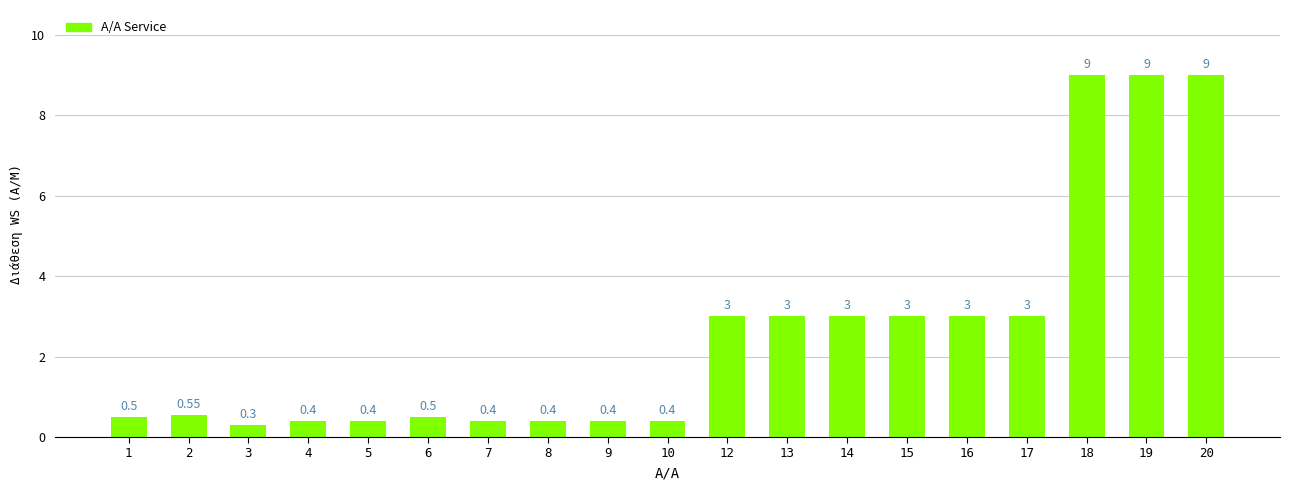

What is the change in value from 8 to 14?

+2.6